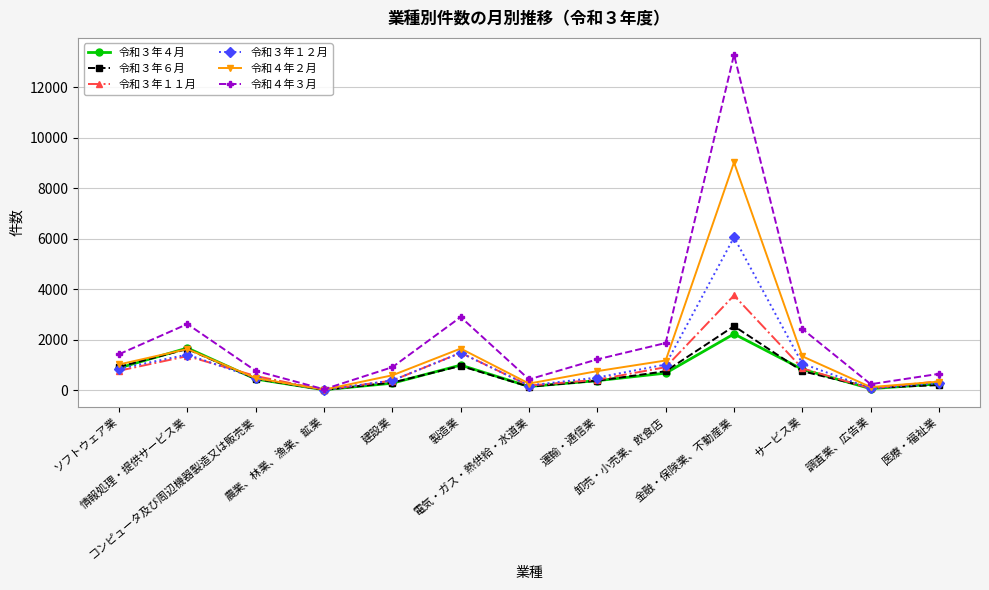

Which series has the largest range (max minus min)?

令和４年３月